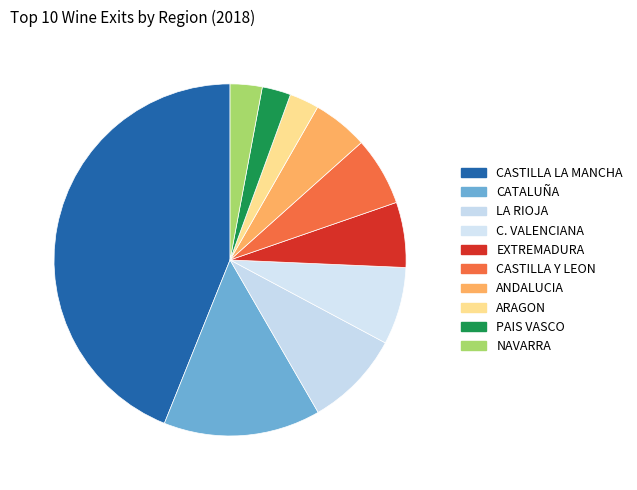

Do LA RIOJA and ANDALUCIA together represent more than half of the pie?

No